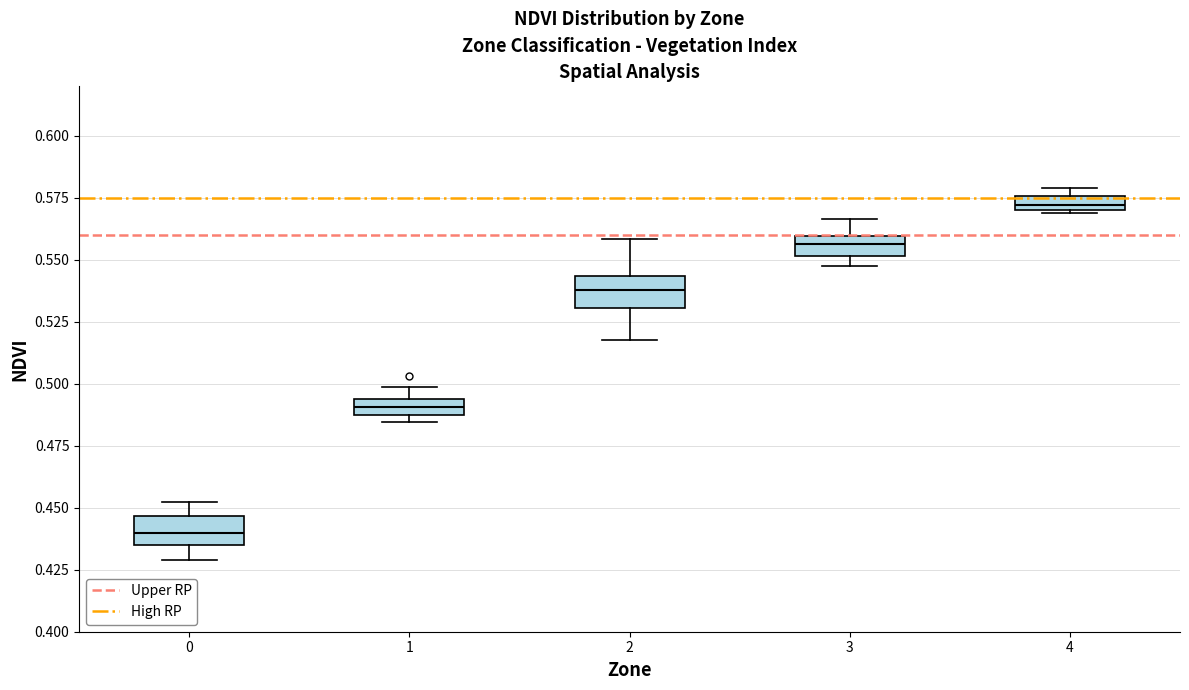

Where does the upper whisker of the box at x = 3 end on the y-axis? The values are not printed on the chart, so give them approximately, as read against the axis.

0.565